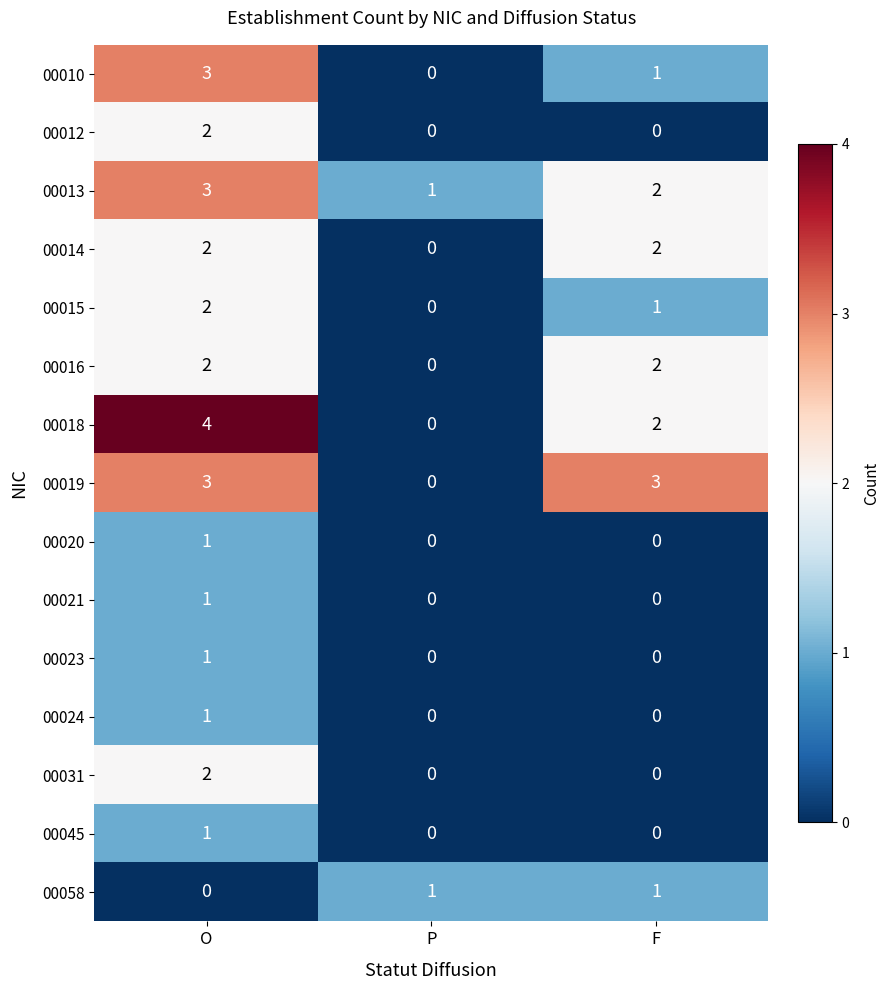

How many distinct data groups are displayed?

15